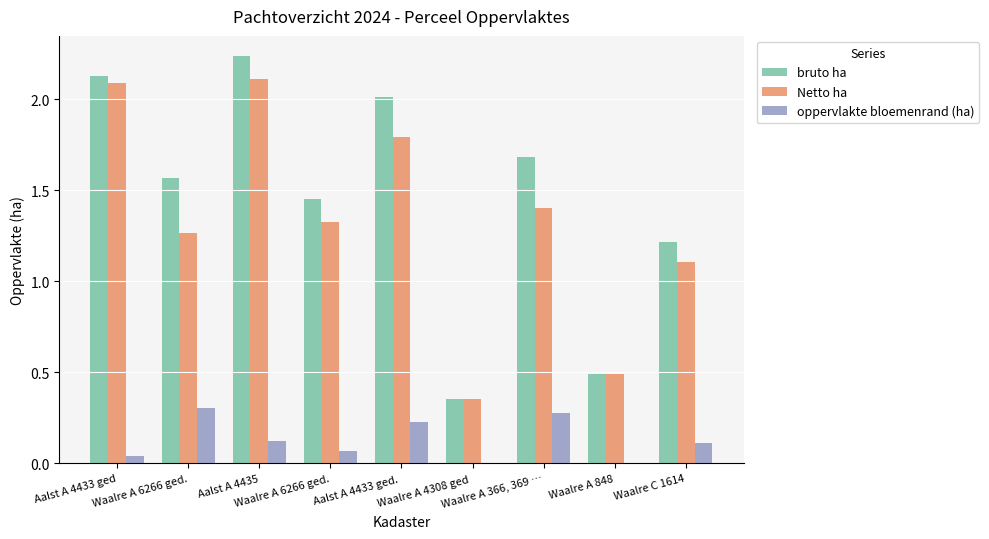

Where is bruto ha nearest to the value 1?

Waalre C 1614